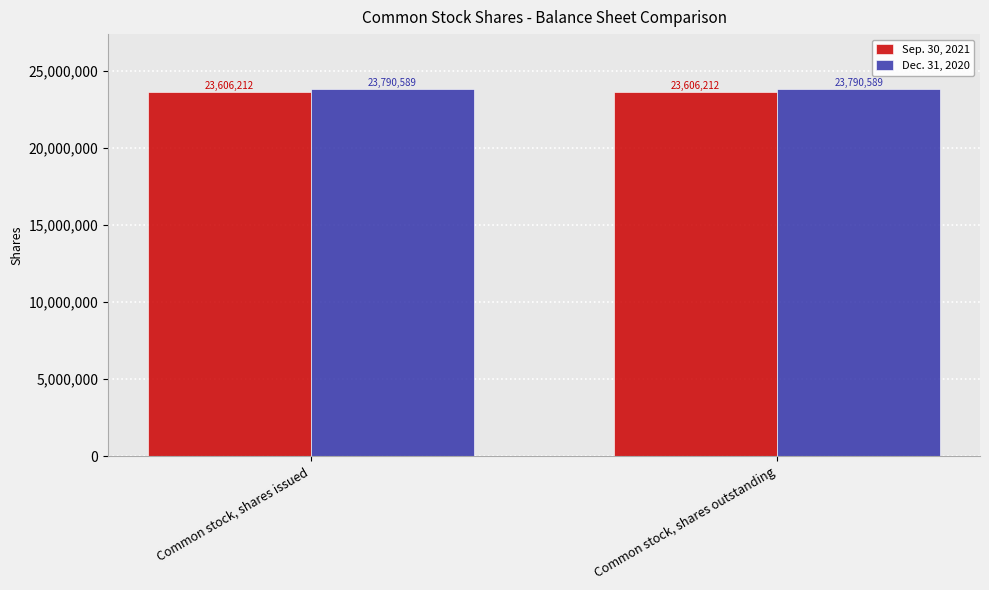

What is the total value across all series at Common stock, shares outstanding?

47396801